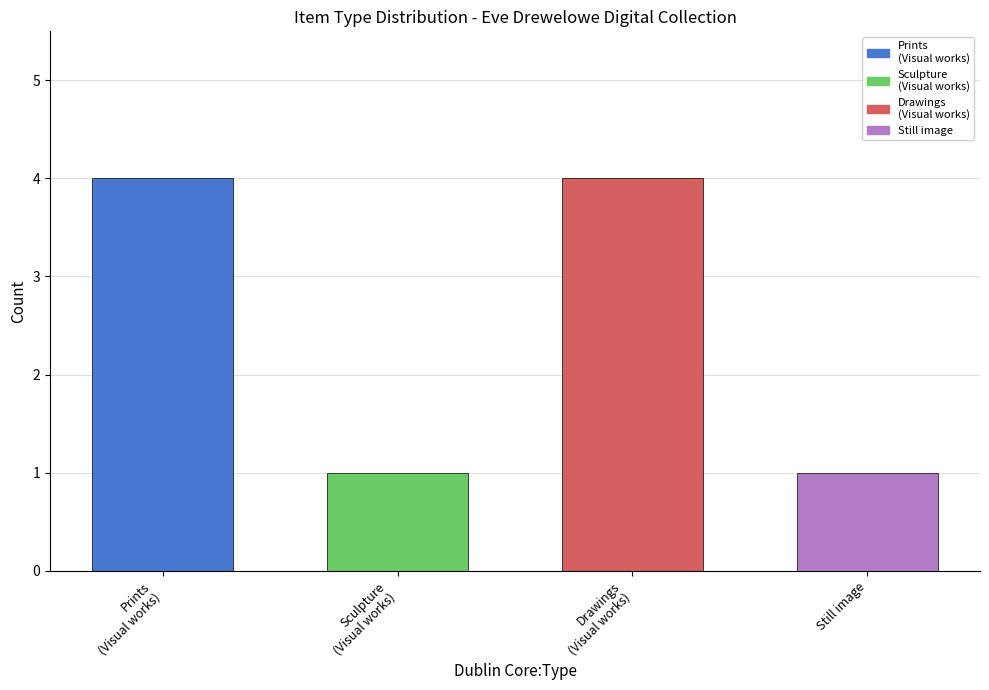

What is the sum of all Still image (other) values?

1